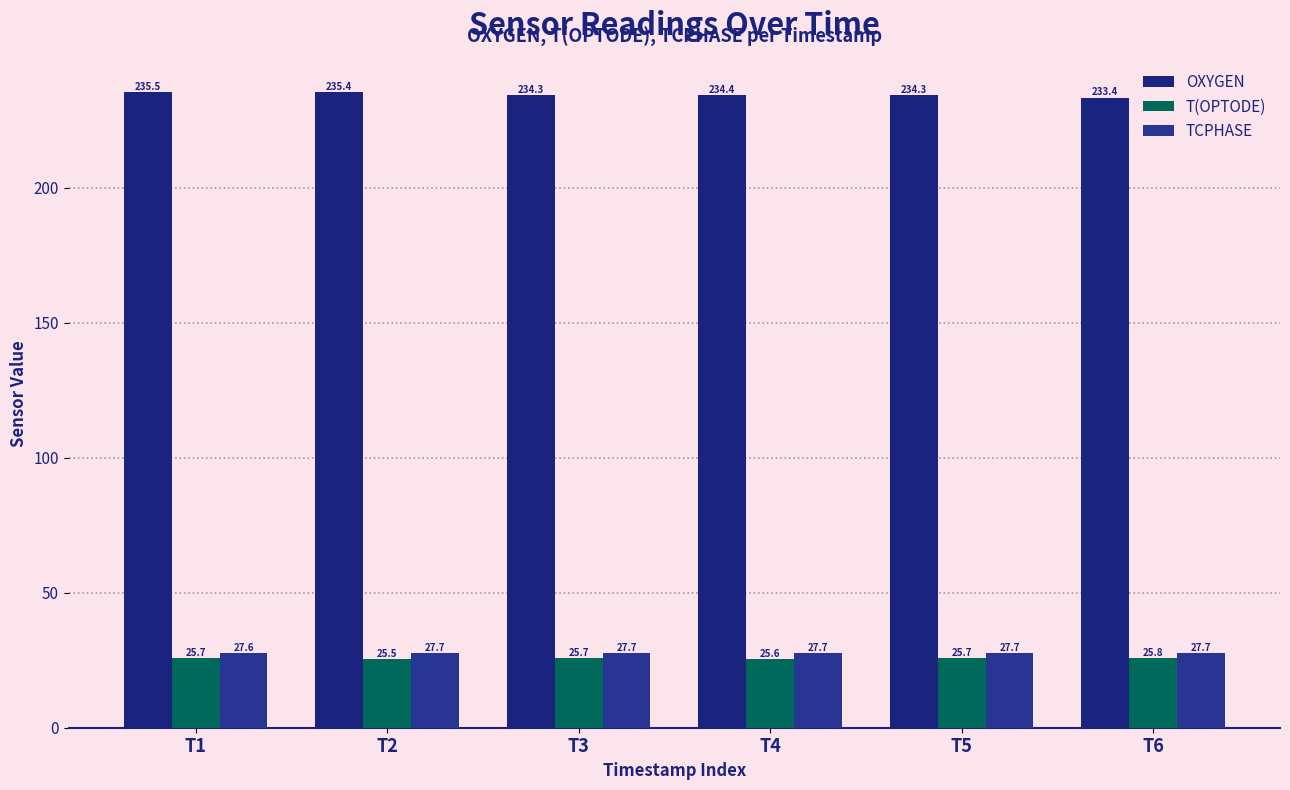

What is the sum of all T(OPTODE) values?

154.1